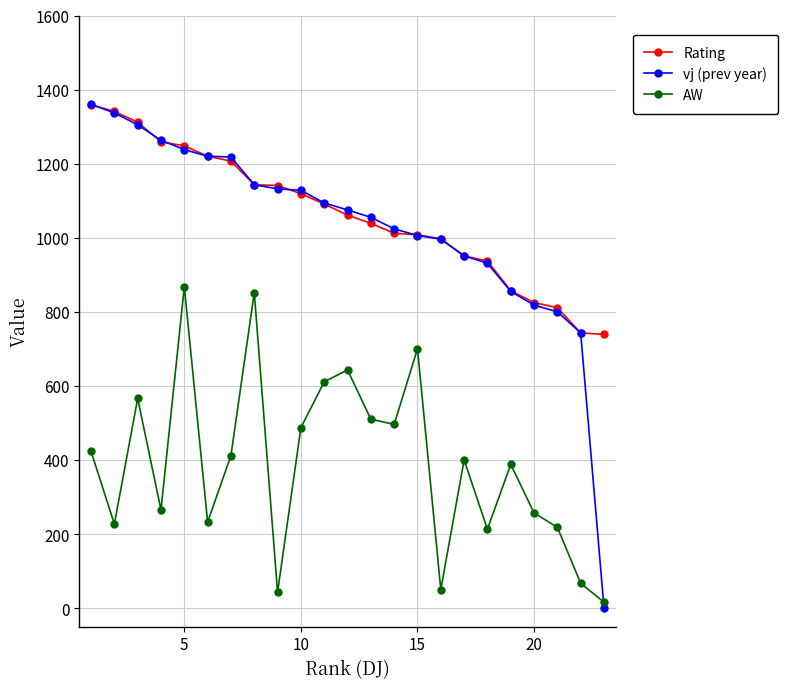

What is the maximum value for vj (prev year)?

1360